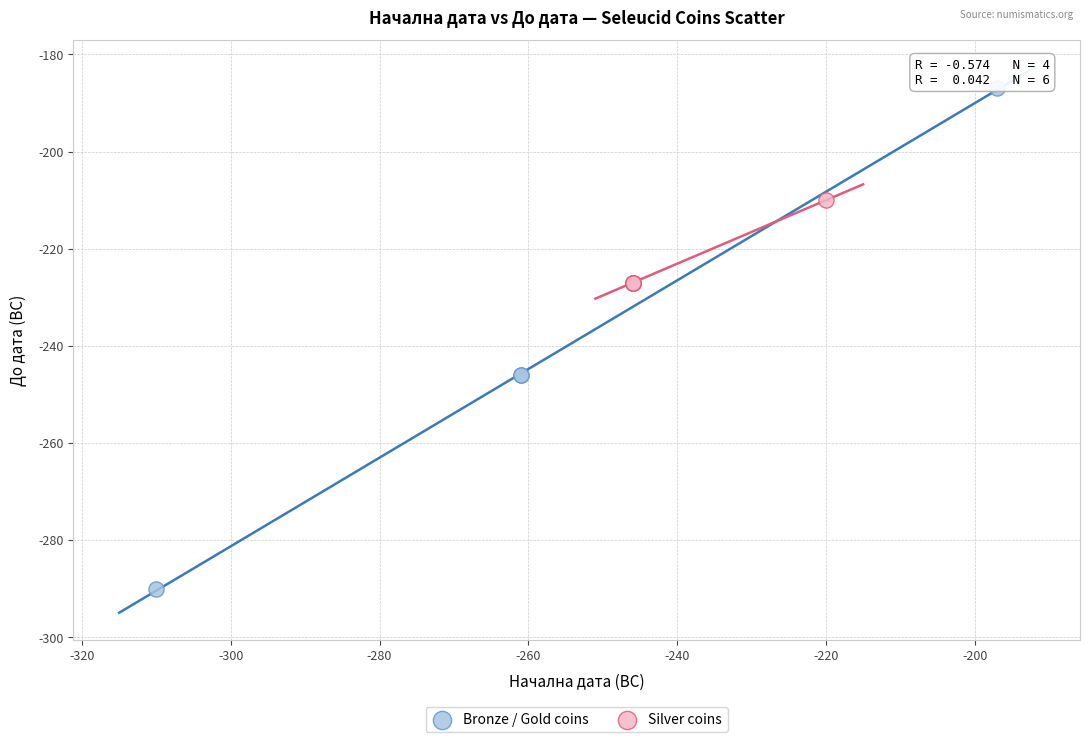

Which series has the largest Y range (max minus min)?

Bronze / Gold coins